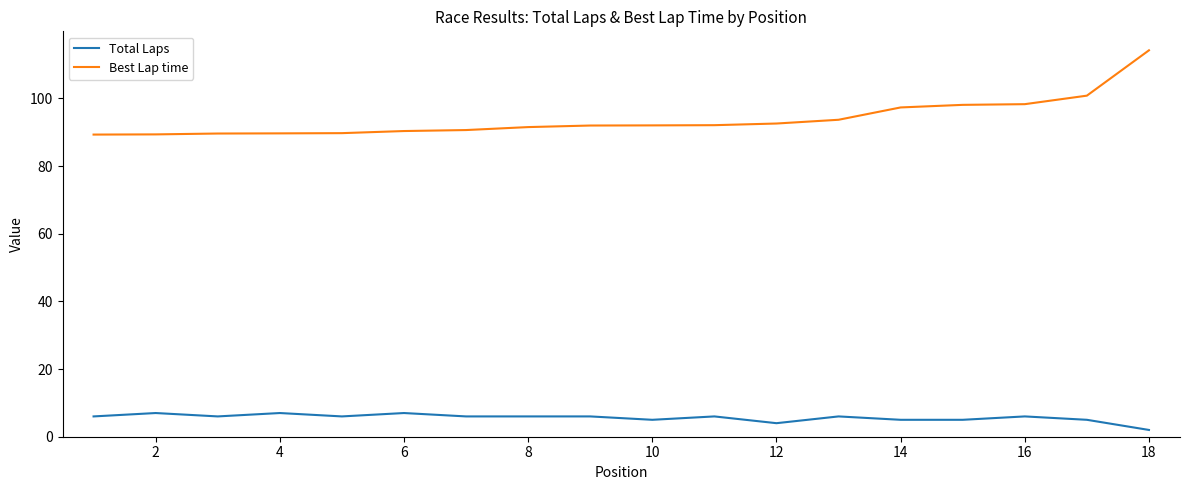

List the series in order of their peak value, highest first.

Best Lap time, Total Laps